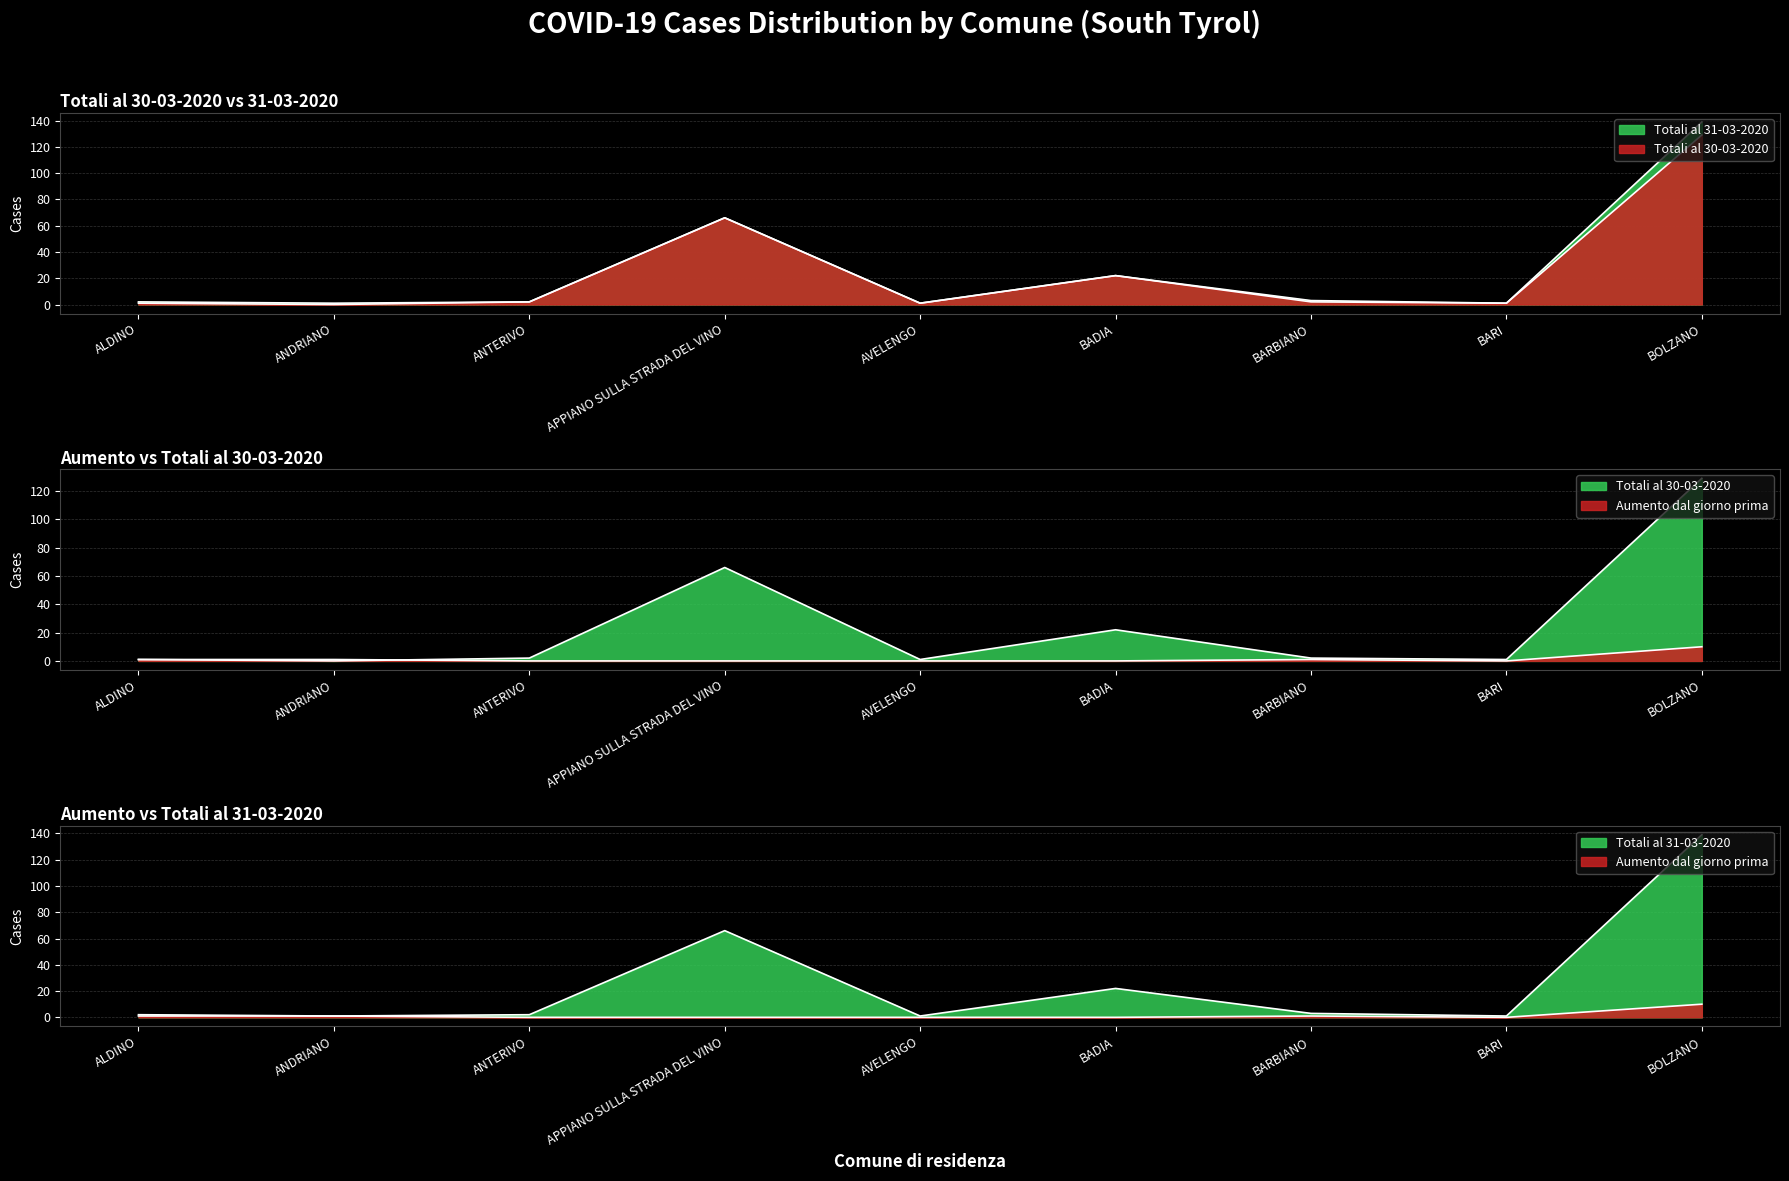

At which label is totali_31 closest to 70?

APPIANO SULLA STRADA DEL VINO